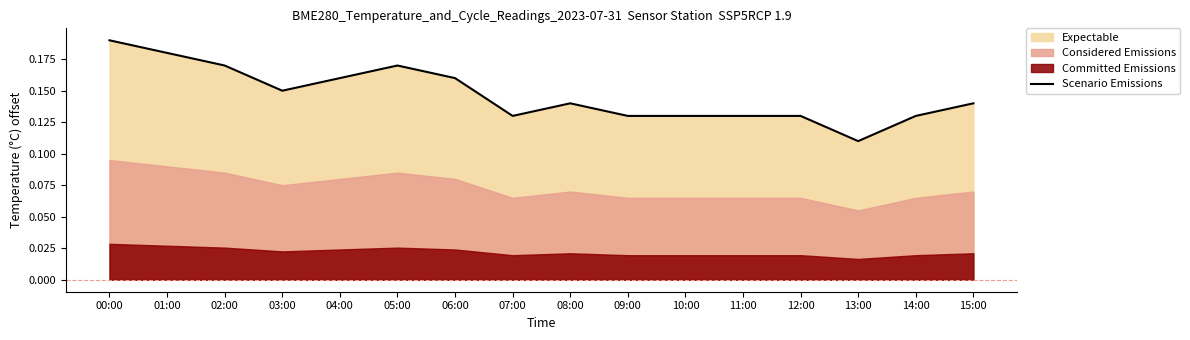

Reading left to right, extract all data points from this chart.

00:00=0.2	01:00=0.2	02:00=0.2	03:00=0.2	04:00=0.2	05:00=0.2	06:00=0.2	07:00=0.1	08:00=0.1	09:00=0.1	10:00=0.1	11:00=0.1	12:00=0.1	13:00=0.1	14:00=0.1	15:00=0.1